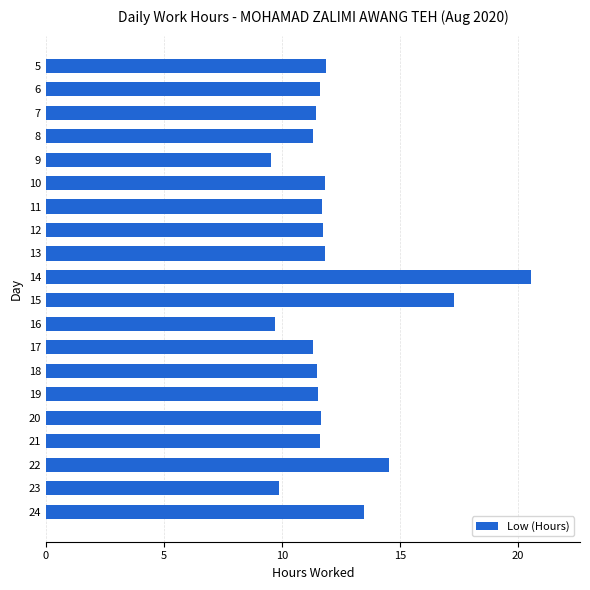

Which category has the highest value across all series?

14